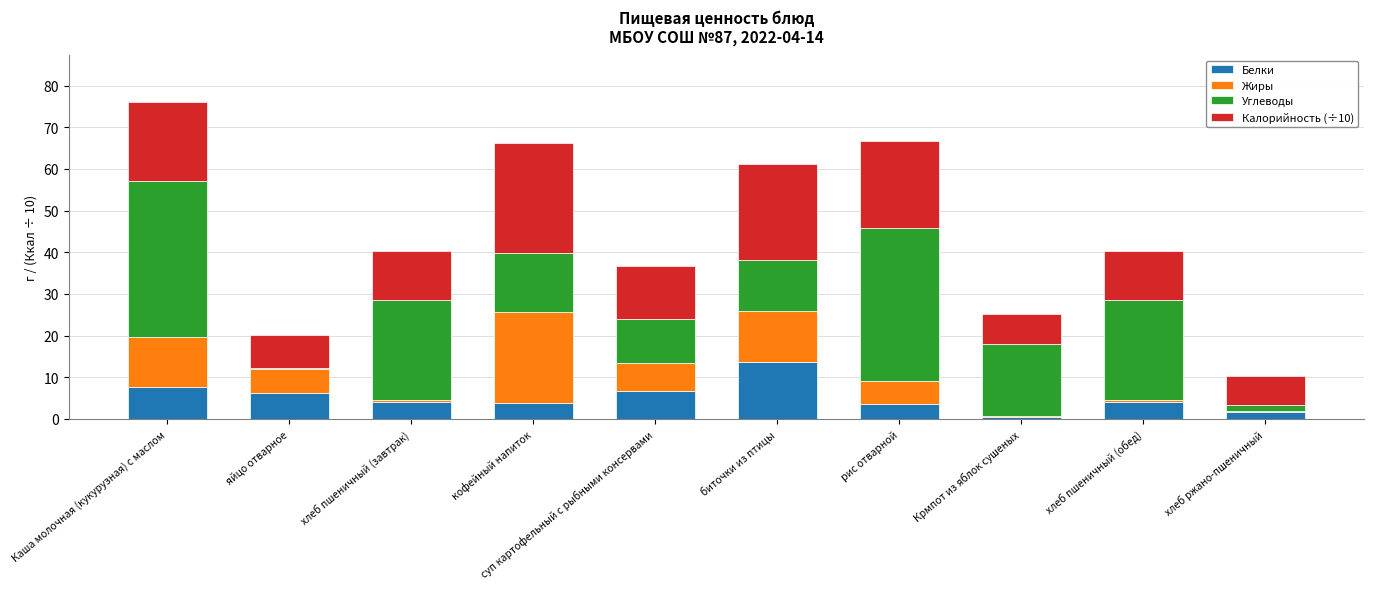

The value of Белки at биточки из птицы is 13.7. True or false?

True